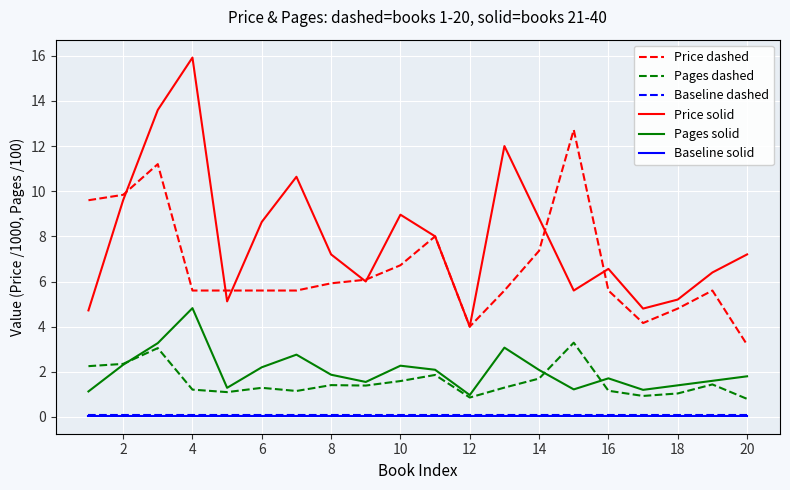

What is the greatest value displayed?

15.9